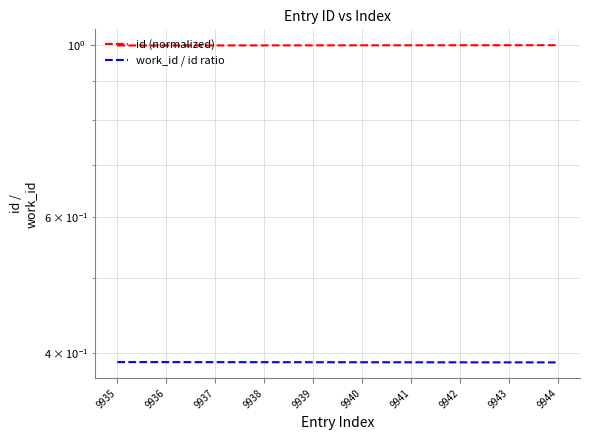

True or false: id (normalized) and work_id / id ratio intersect in this chart.

False